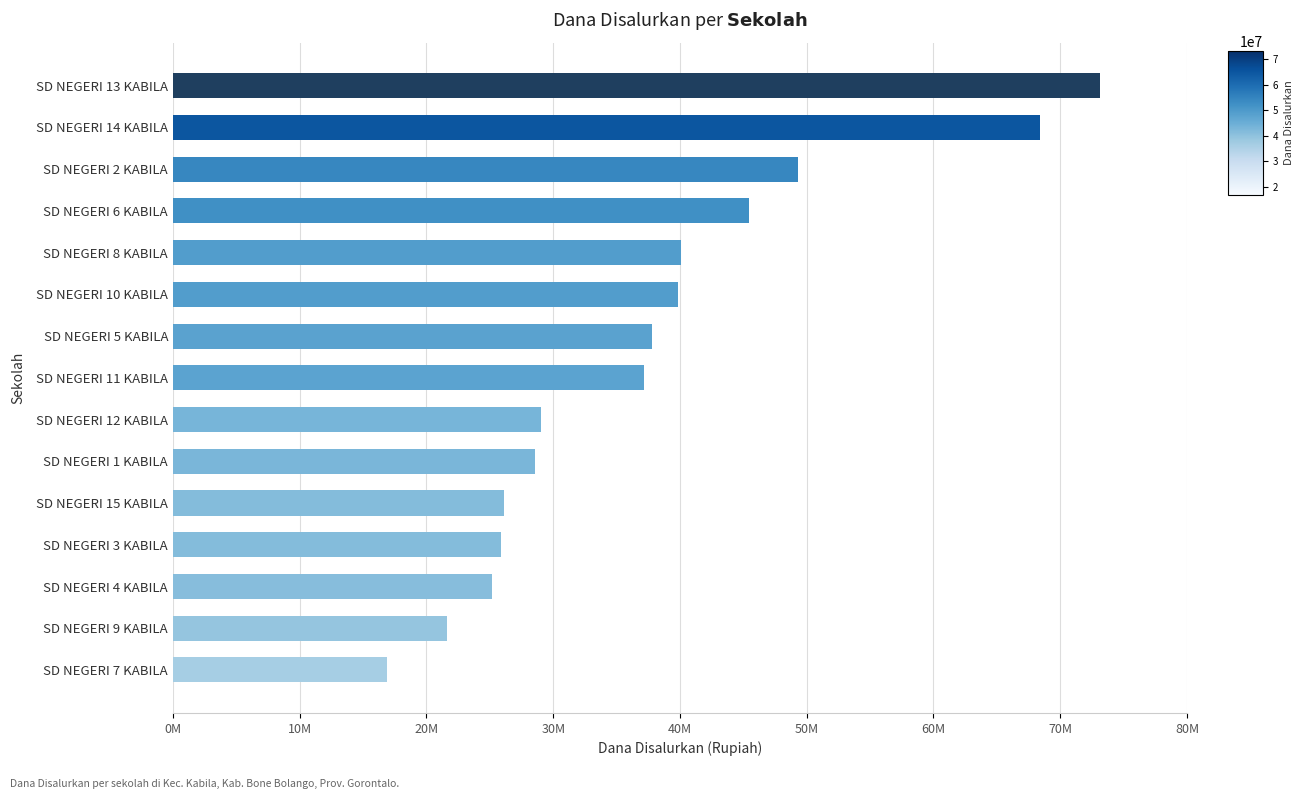

Does the chart contain any negative values?

No